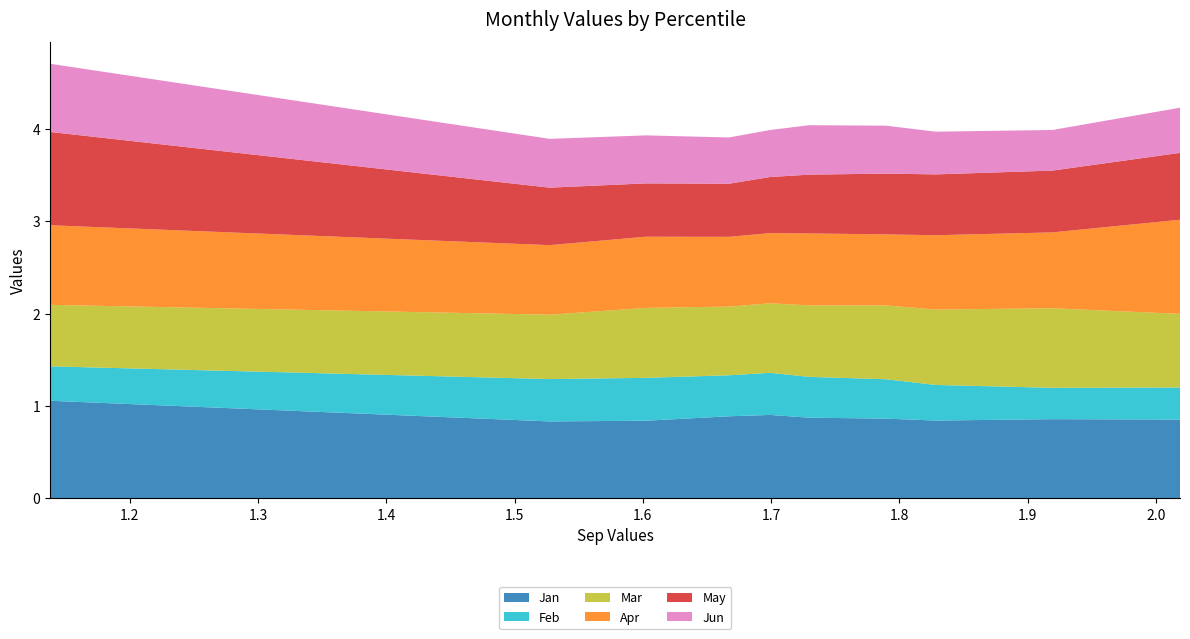

Reading left to right, extract all data points from this chart.

Jan: 1.1	0.8	0.8	0.9	0.9	0.9	0.9	0.8	0.9	0.9
Feb: 0.4	0.5	0.5	0.4	0.5	0.4	0.4	0.4	0.3	0.3
Mar: 0.7	0.7	0.8	0.7	0.8	0.8	0.8	0.8	0.9	0.8
Apr: 0.9	0.8	0.8	0.8	0.8	0.8	0.8	0.8	0.8	1.0
May: 1.0	0.6	0.6	0.6	0.6	0.6	0.7	0.7	0.7	0.7
Jun: 0.7	0.5	0.5	0.5	0.5	0.5	0.5	0.5	0.4	0.5